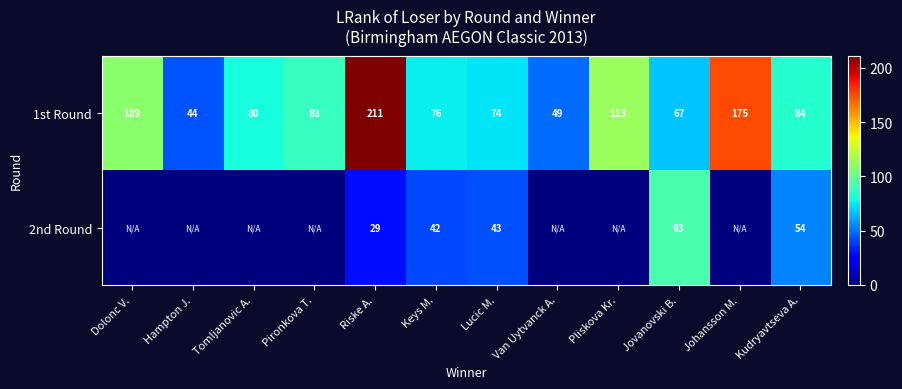

True or false: 1st Round has a value of 126 at Pironkova T..

False